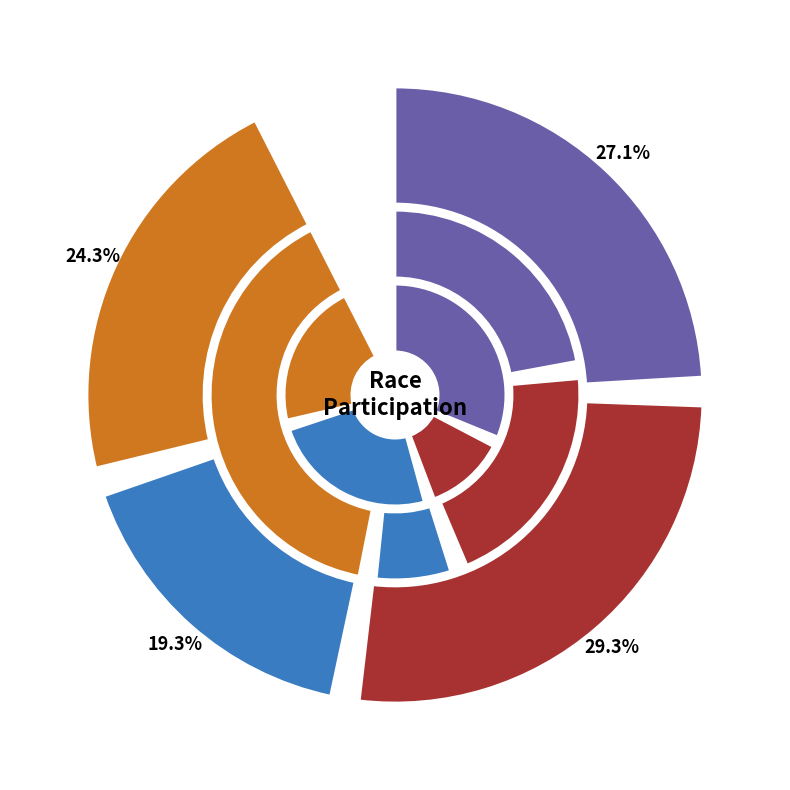

True or false: Carl Dolan Memorial accounts for 3% of the total.

False